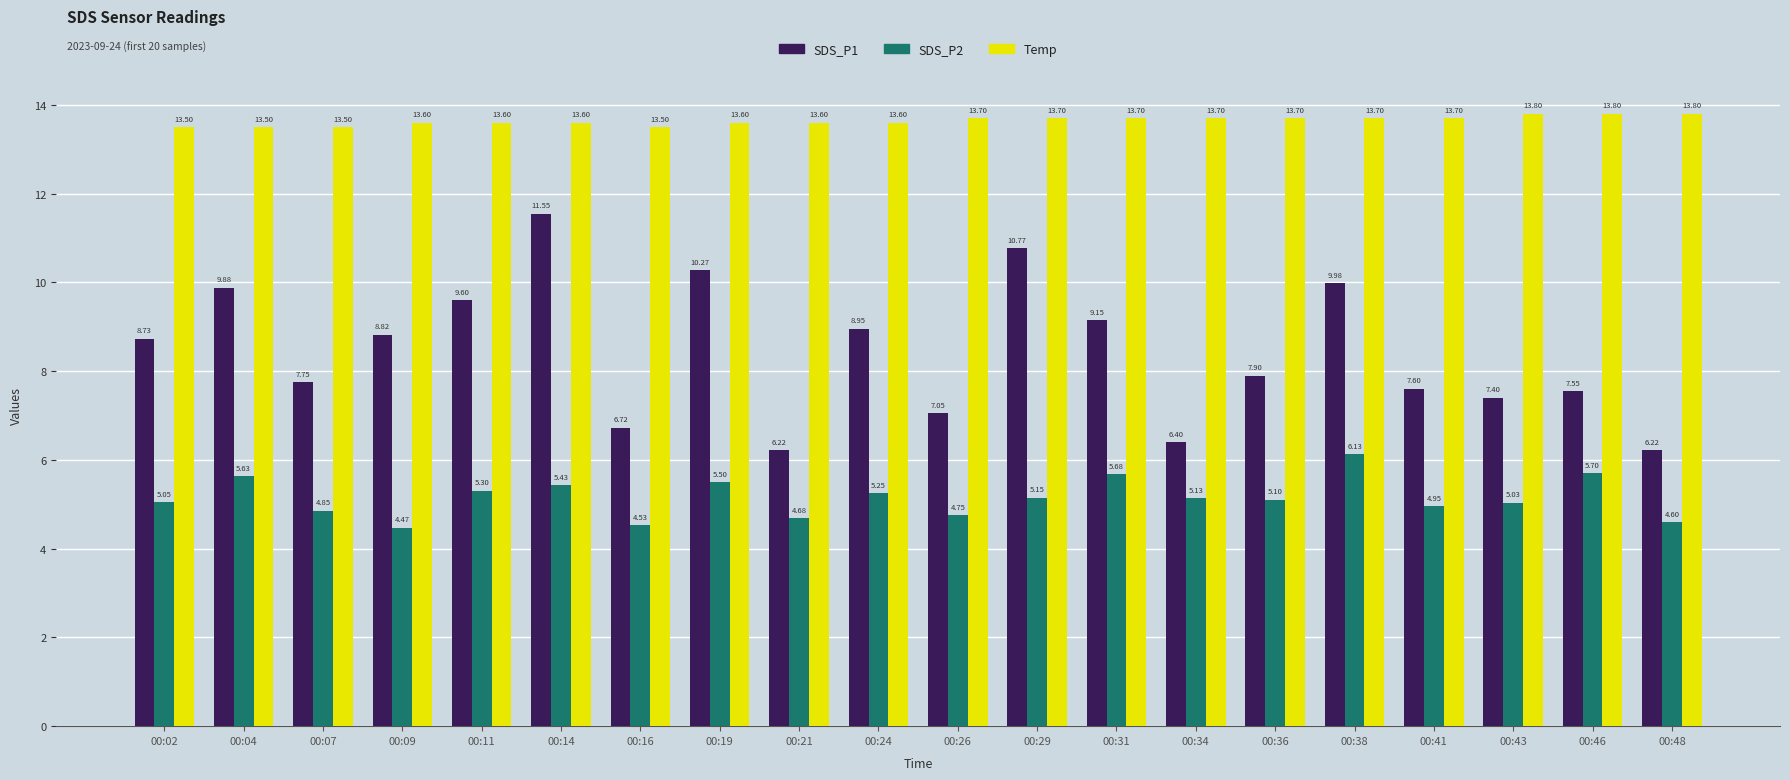

What value does the SDS_P1 series have at 00:43?

7.4